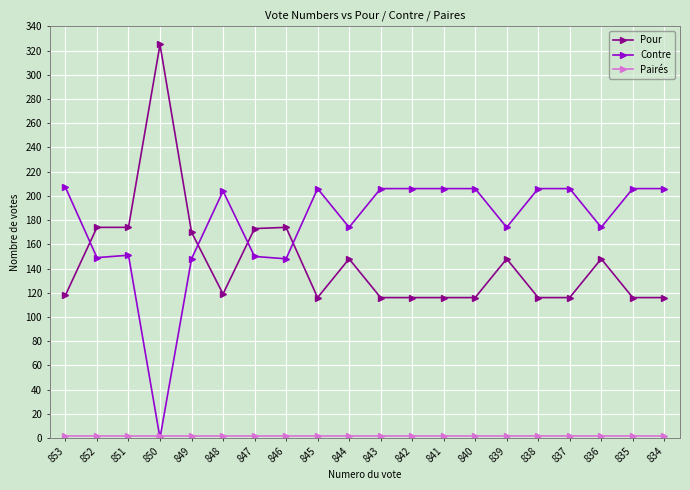

What is the value of the Contre point at the 18th from the left?

174